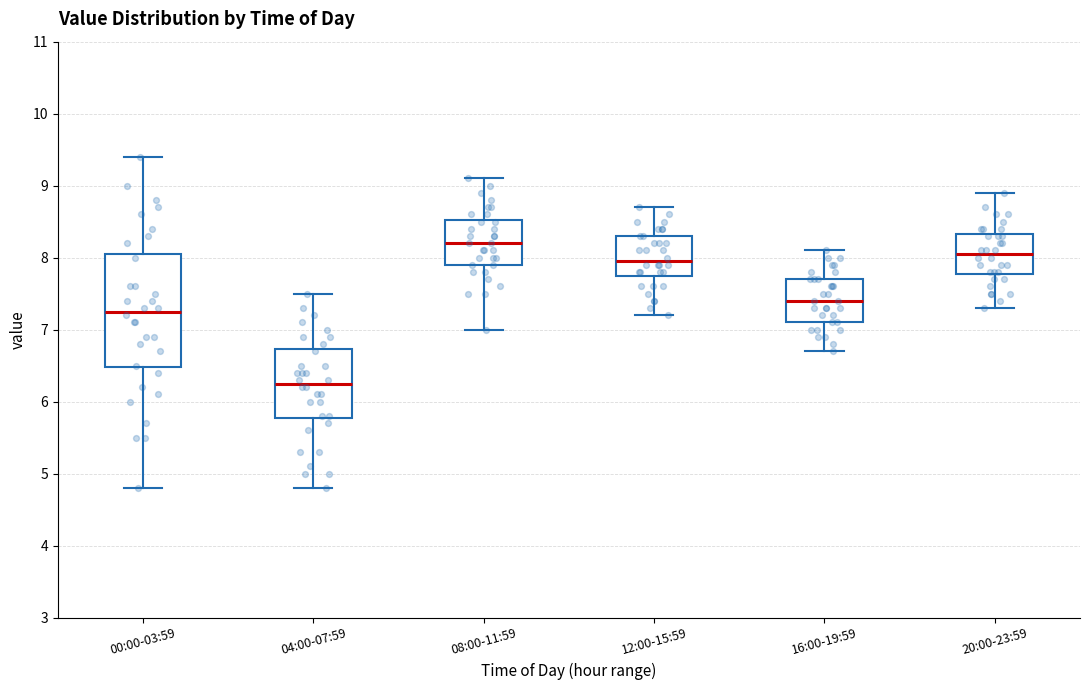

Which box is the tallest, from its lower edge to its upper edge?

00:00-03:59